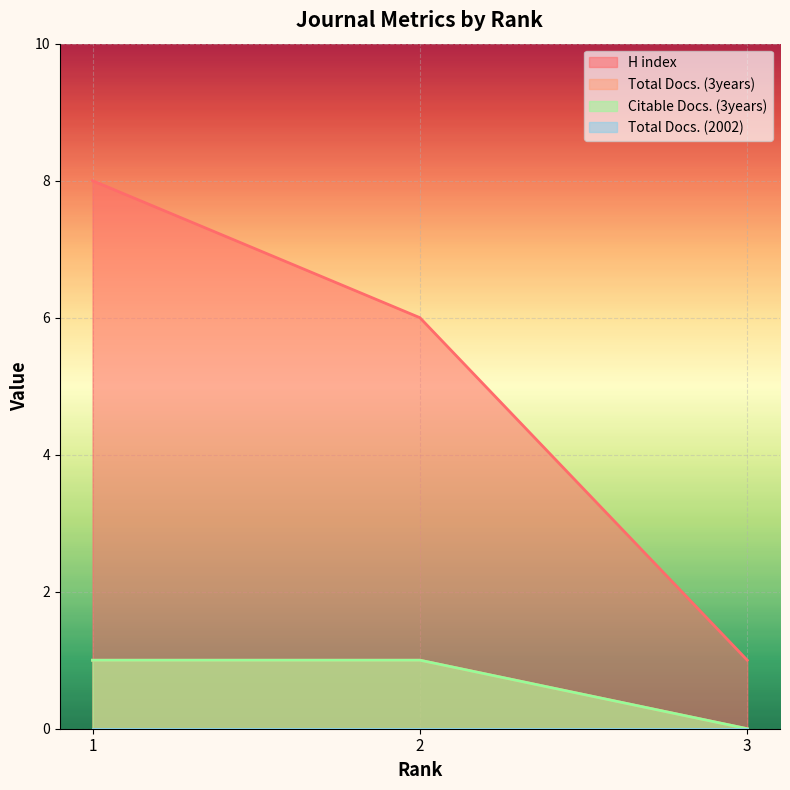

What is the highest value of the H index series?

8